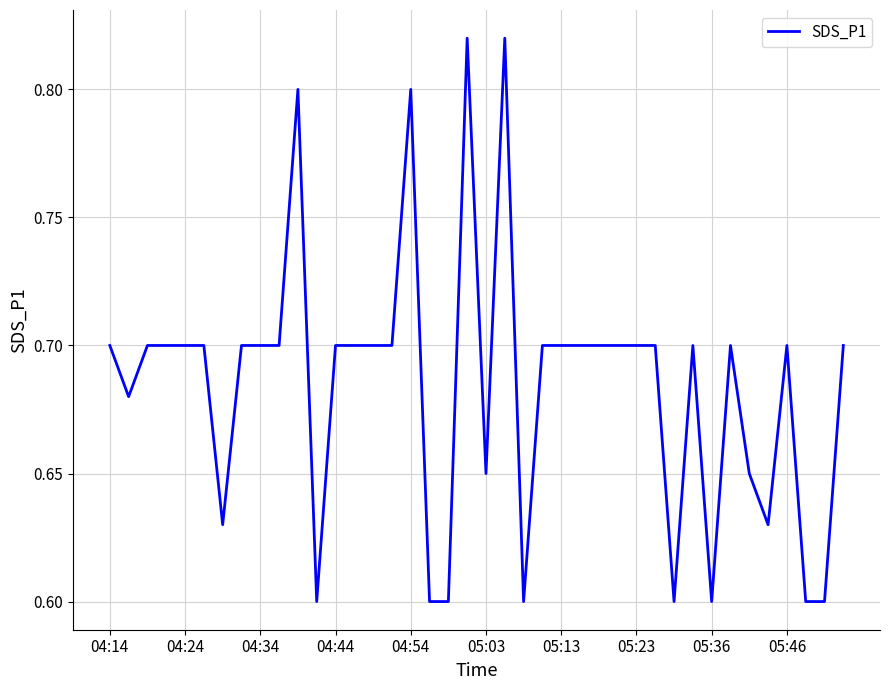

The value at 05:23 is 0.9. True or false?

False